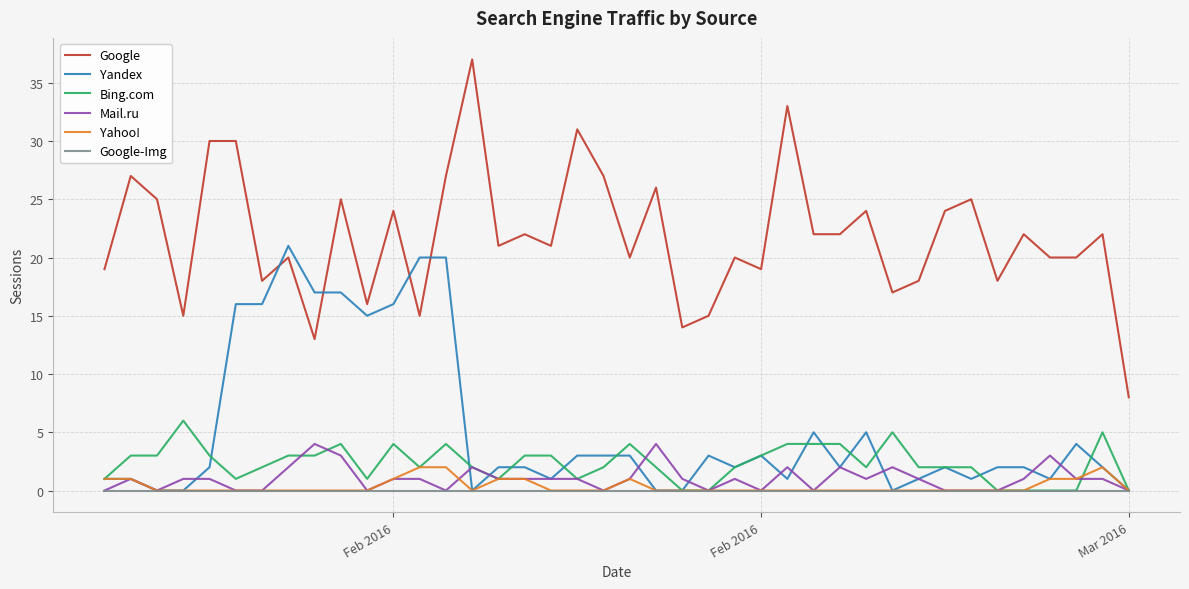

Rank the series by their maximum value, from highest to lowest.

Google, Yandex, Bing.com, Mail.ru, Yahoo!, Google-Img